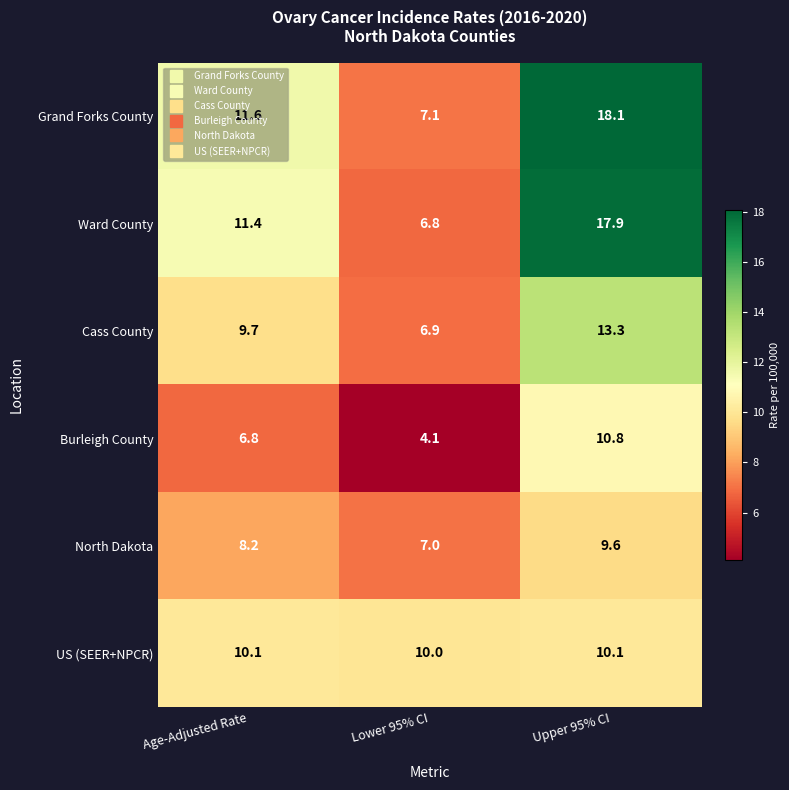

Is it true that Grand Forks County equals 7.5 at Upper 95% CI?

False